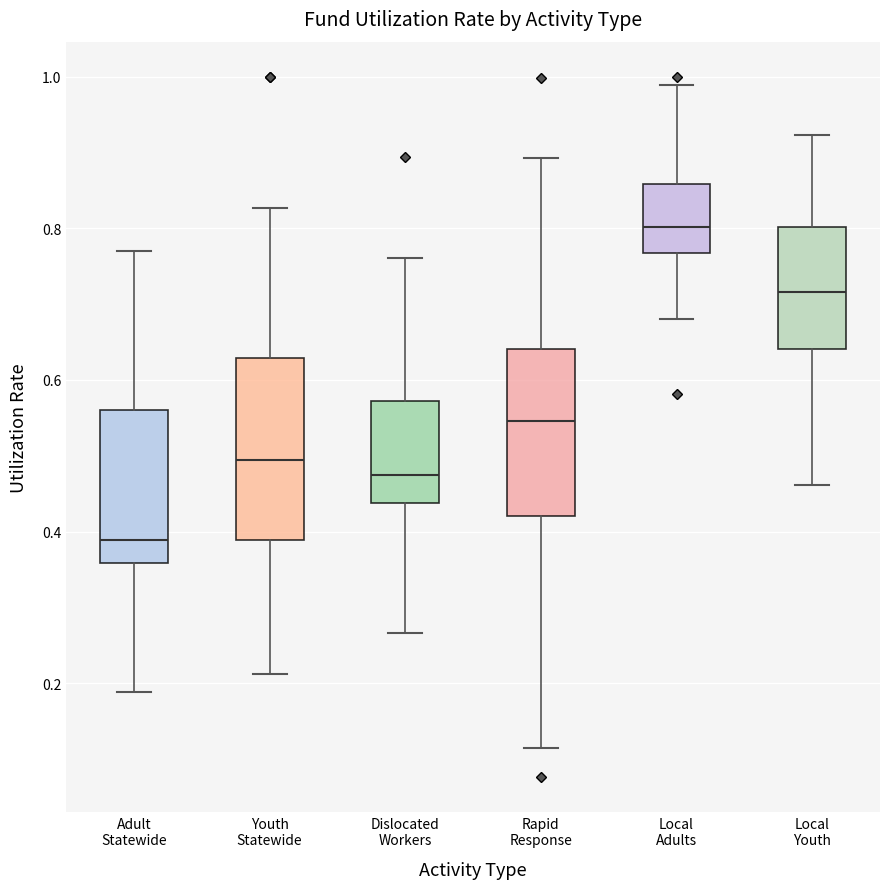

Reading left to right, read every box against the y-axis: the position of its median line, the range the box covers, and the ends of its whiskers. The values are not printed on the chart, so give them approximately, as read against the axis.

Adult Statewide: median 0.38, box 0.36 to 0.56, whiskers 0.18 to 0.78
Youth Statewide: median 0.50, box 0.38 to 0.62, whiskers 0.22 to 0.82
Dislocated Workers: median 0.48, box 0.44 to 0.58, whiskers 0.26 to 0.76
Rapid Response: median 0.54, box 0.42 to 0.64, whiskers 0.12 to 0.90
Local Adults: median 0.80, box 0.76 to 0.86, whiskers 0.68 to 0.98
Local Youth: median 0.72, box 0.64 to 0.80, whiskers 0.46 to 0.92